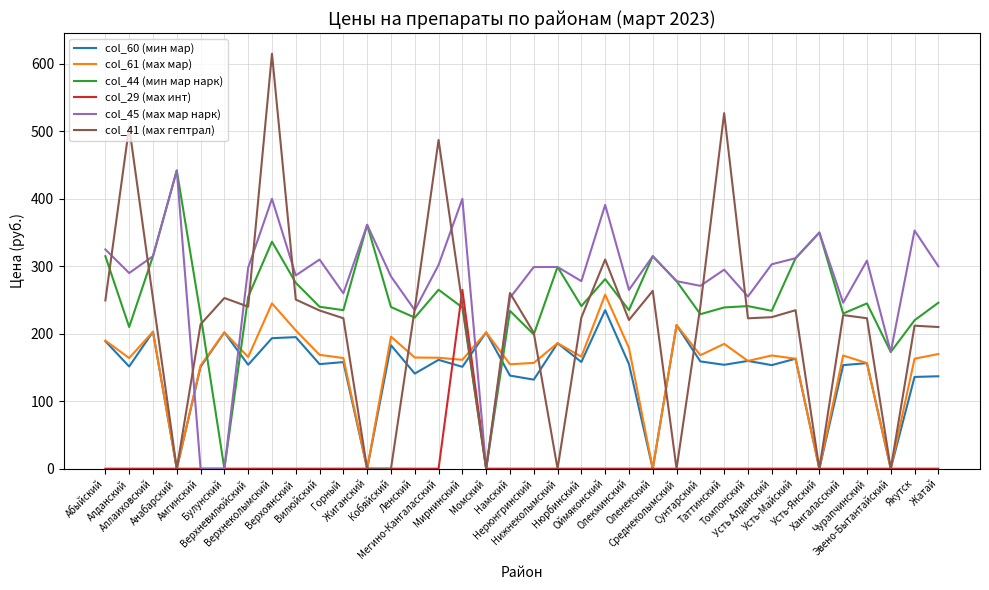

Which series has the widest spread of values?

col_41 (мах гептрал)